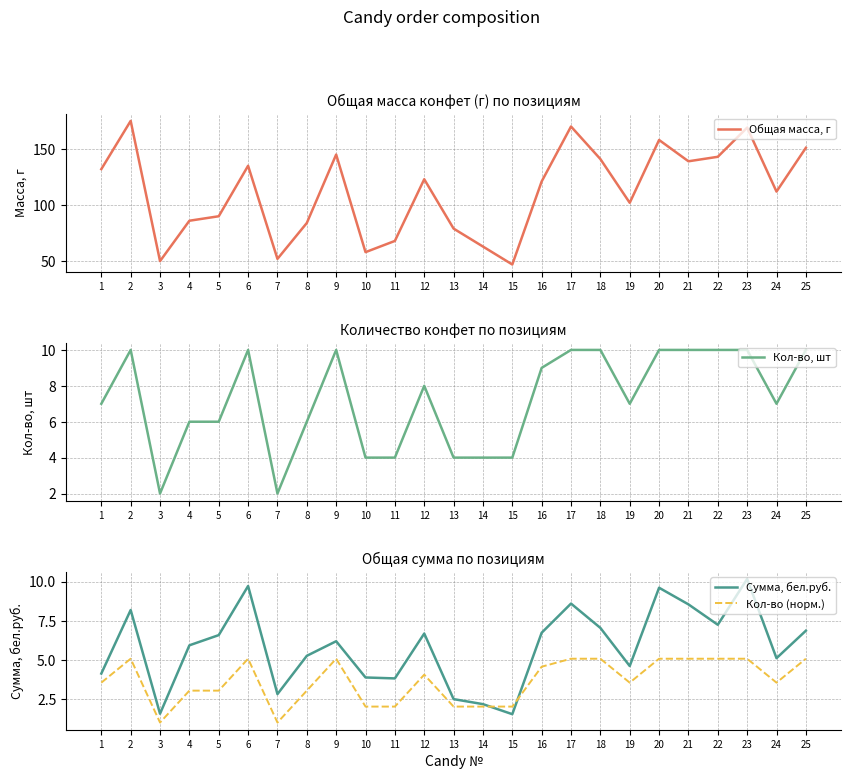

Which label corresponds to the largest value in the chart?

2